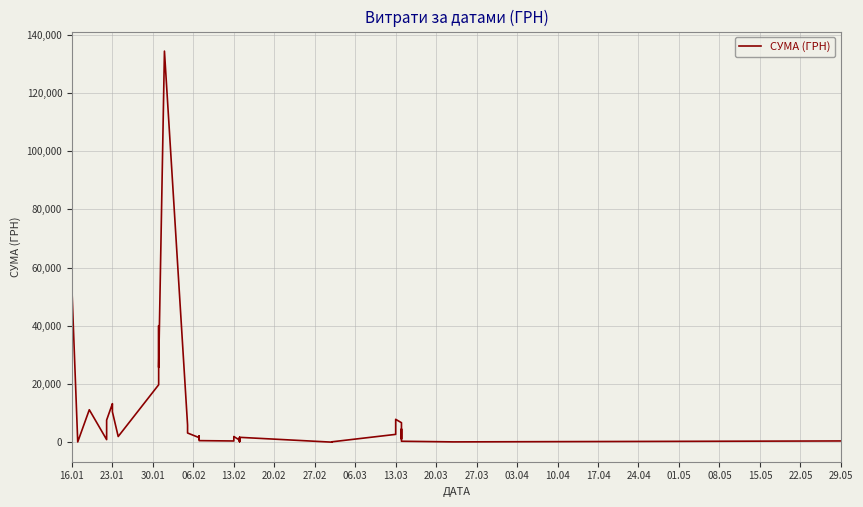

How many lines are shown in the chart?

1